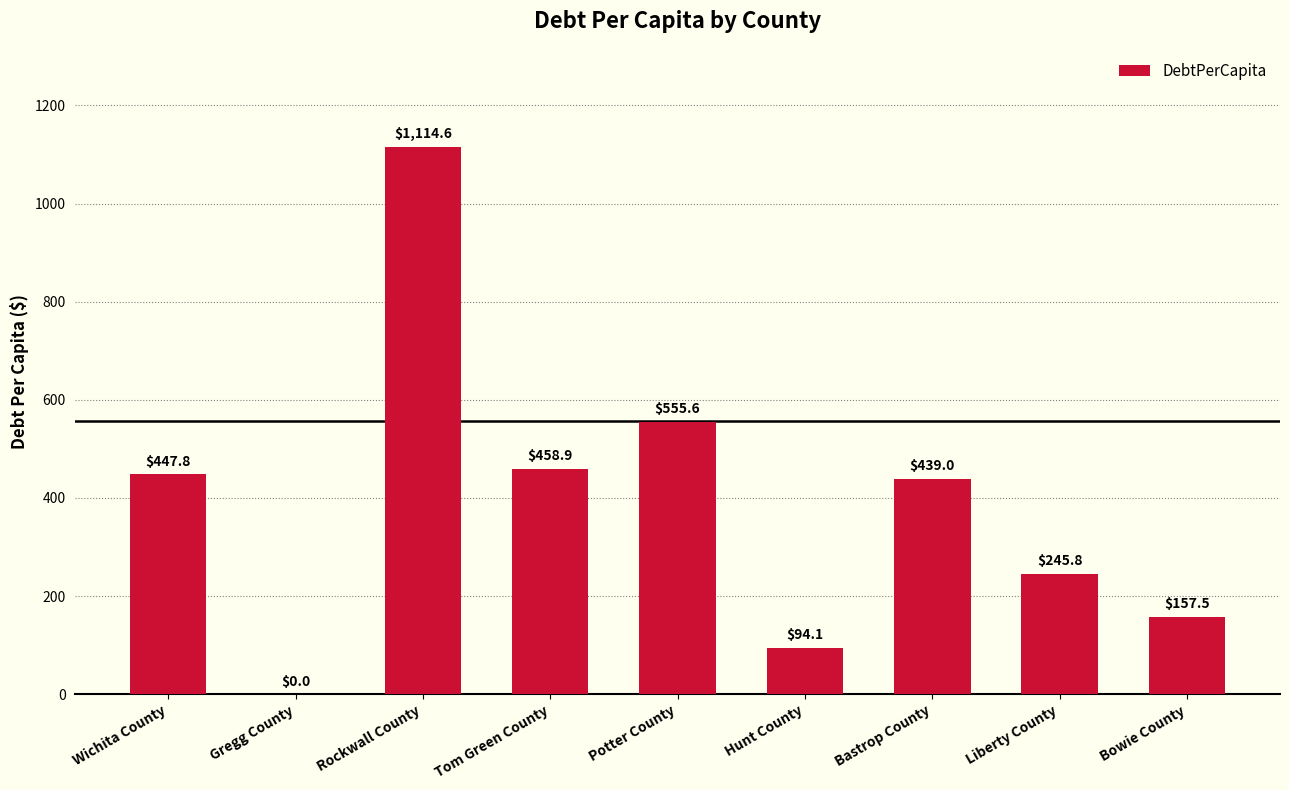

True or false: the data shows 94.1 at Hunt County.

True